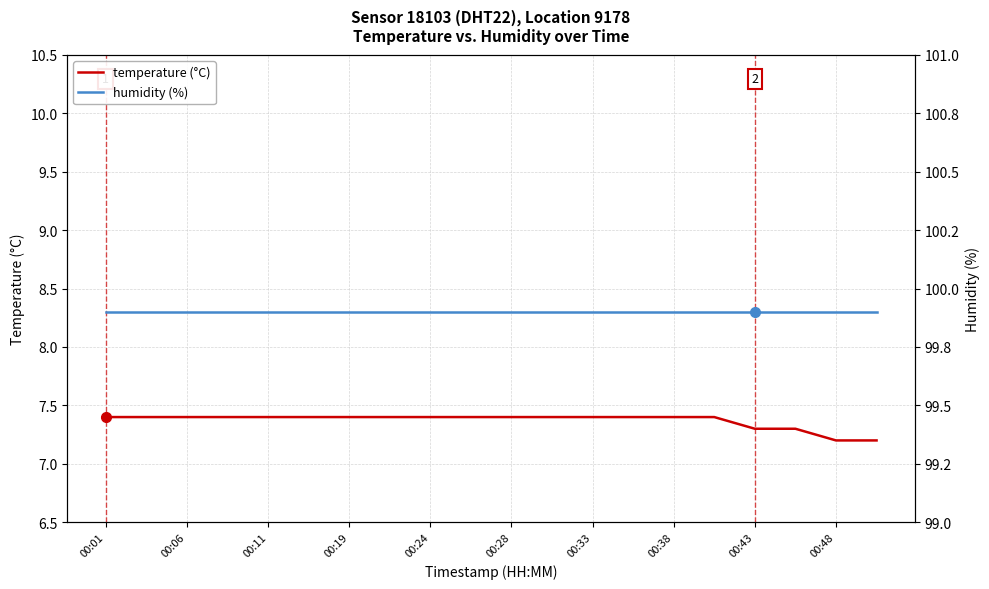

What is the lowest value of the temperature (°C) series?

7.2